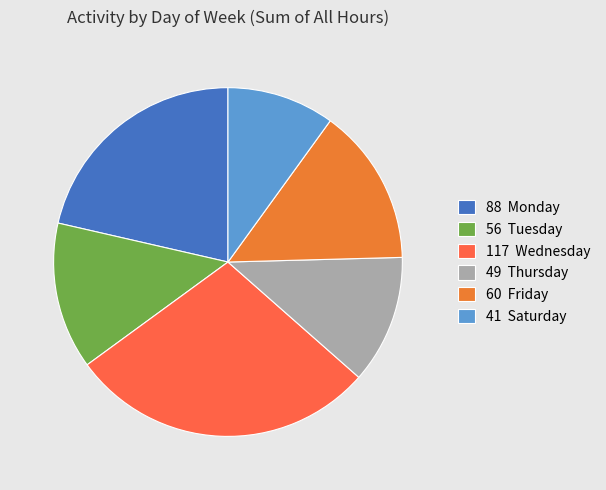

Which category has the smallest portion of the pie?

41 Saturday